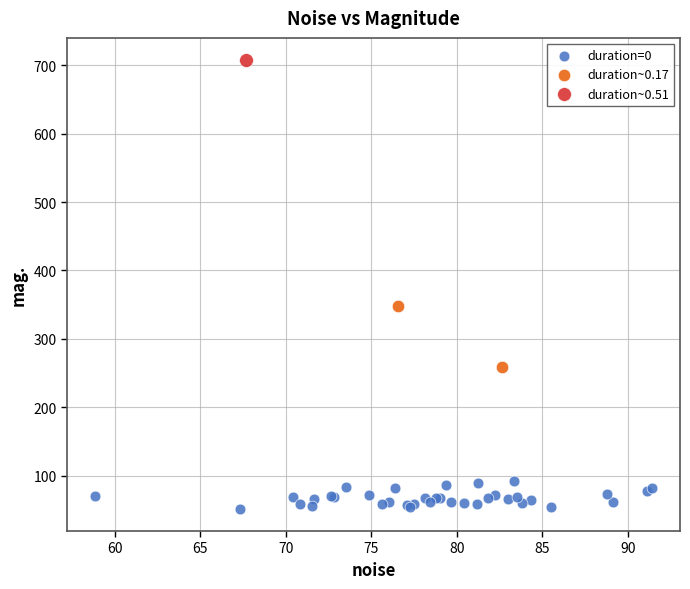

What are all the series names shown in the legend?

duration=0, duration~0.17, duration~0.51